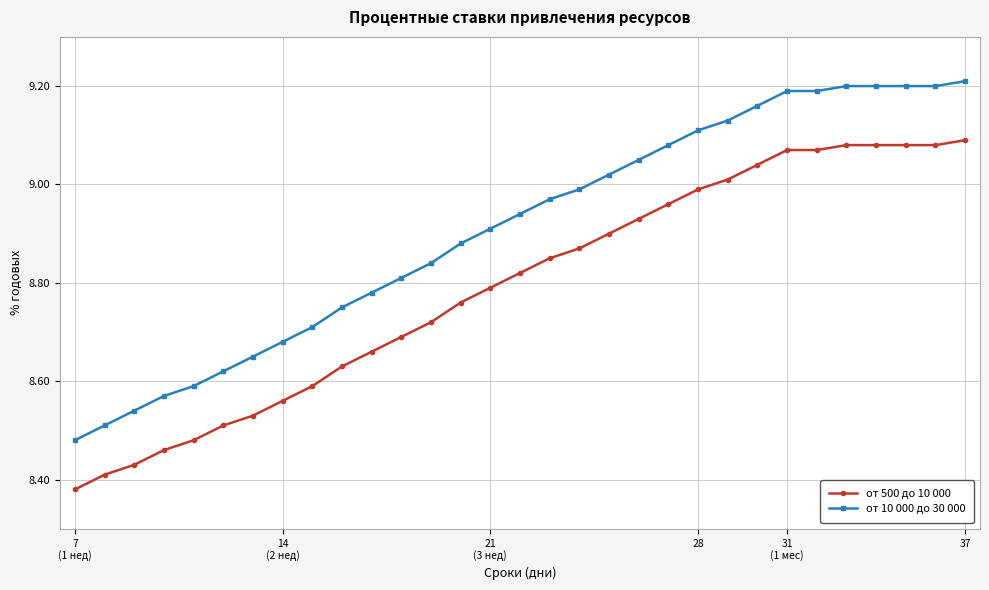

Which series has the largest range (max minus min)?

от 10 000 до 30 000